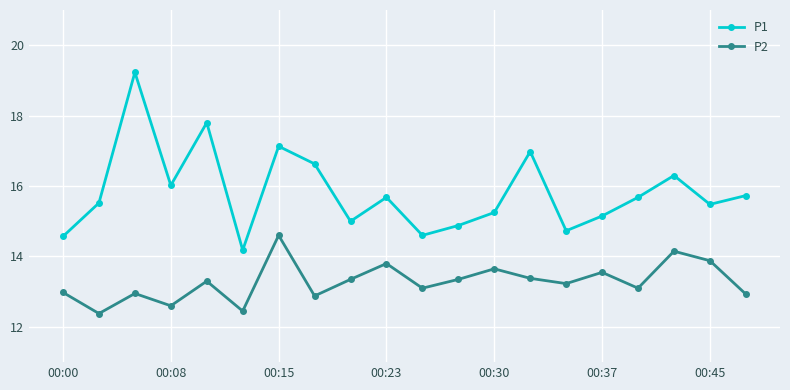

True or false: P2 and P1 cross at least once.

False